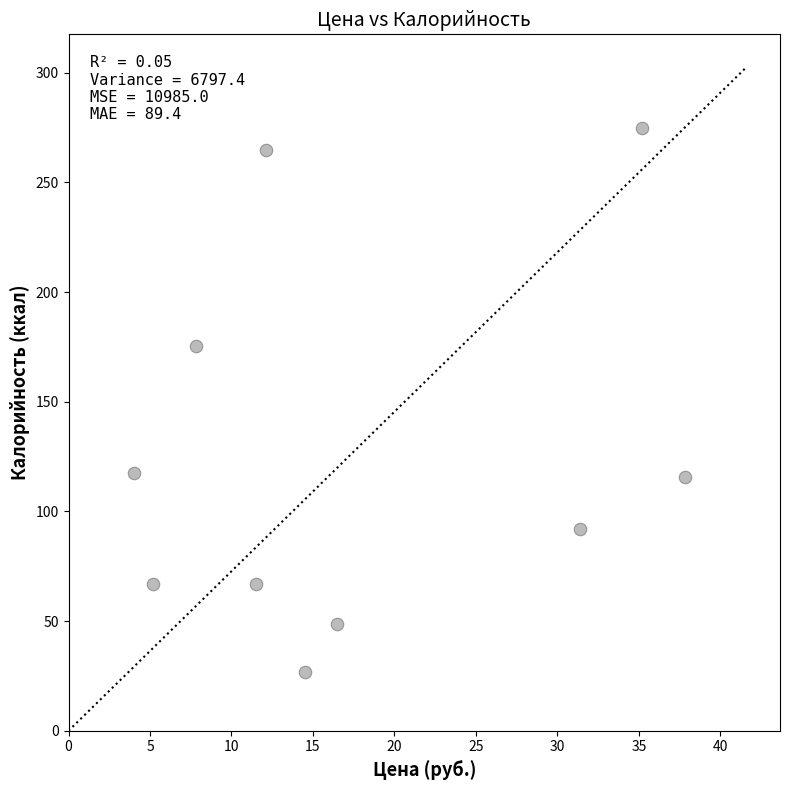

What Y value in the scatter plot is closest to 150?

175.3